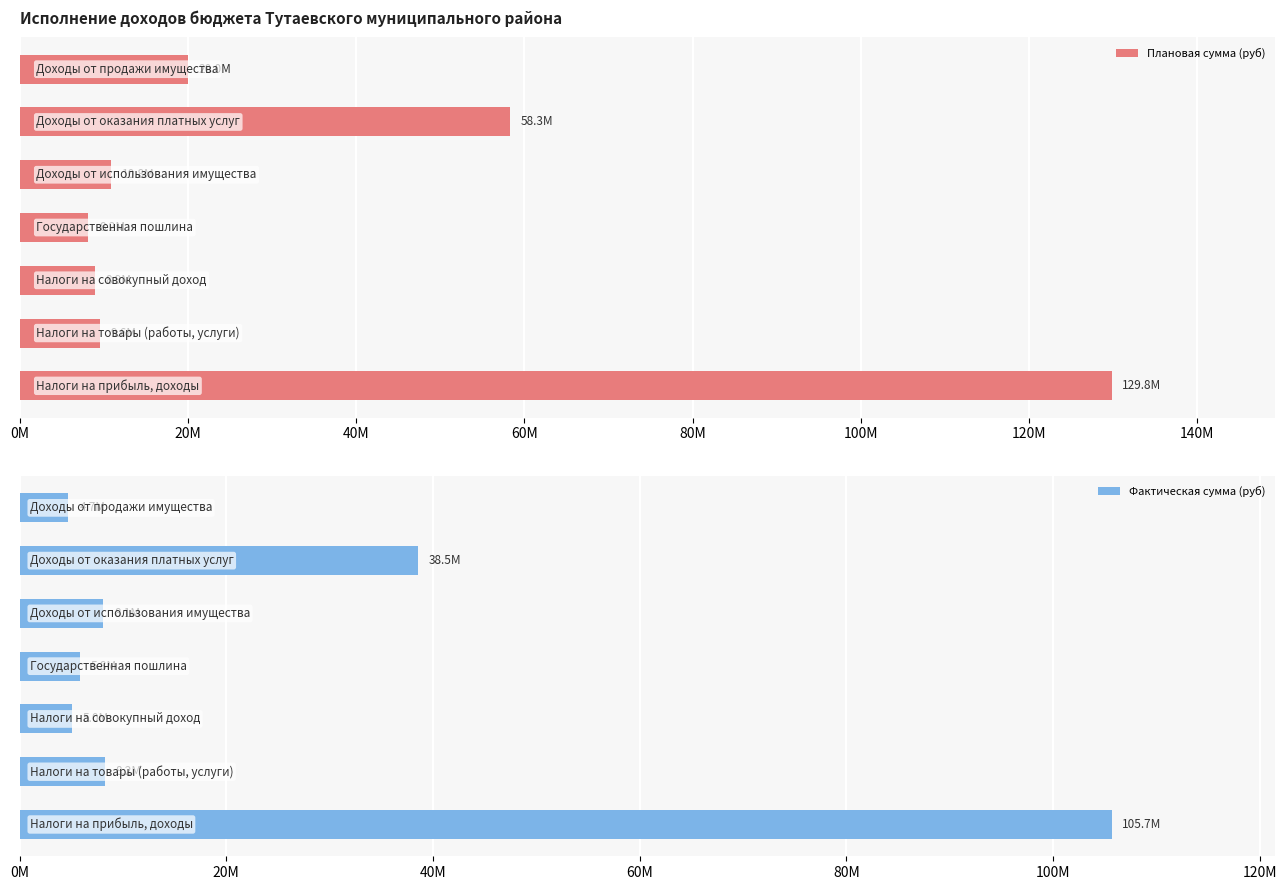

True or false: Плановая сумма (руб) has a value of 195943447.9 at 0M.

False